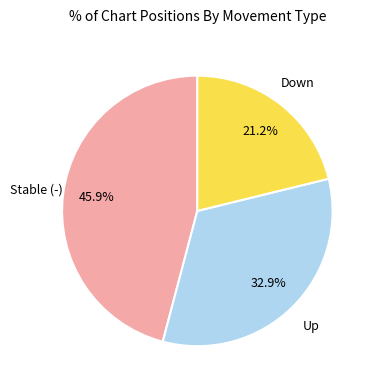

Does any single category account for the majority?

No